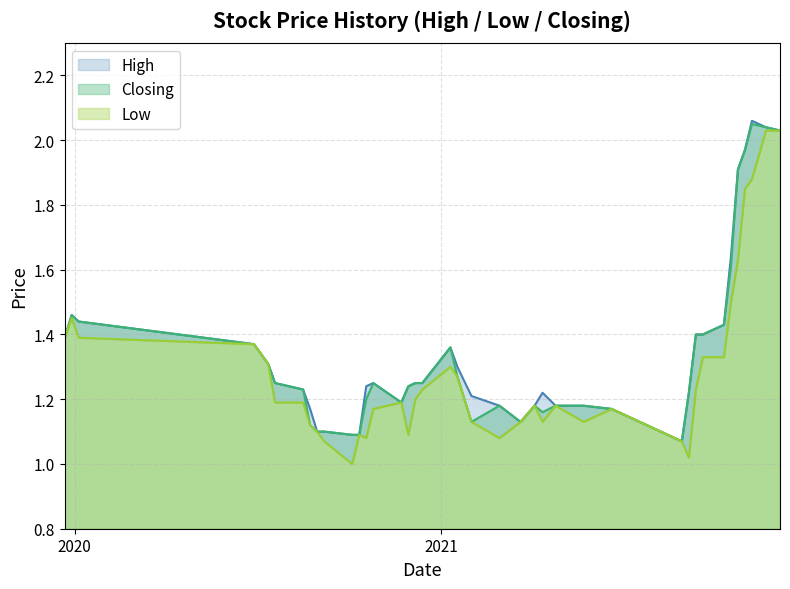

Which series changed the most between 10/01/2021 and 19/09/2021?

High